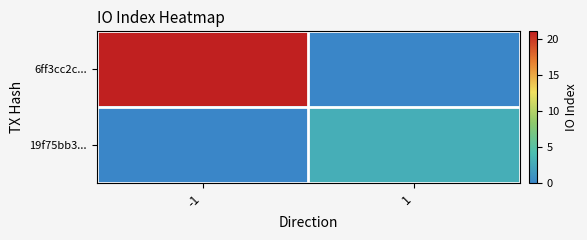

Reading left to right, what are all the values shown in this chart?

6ff3cc2c...: -1=21	1=0
19f75bb3...: -1=0	1=3